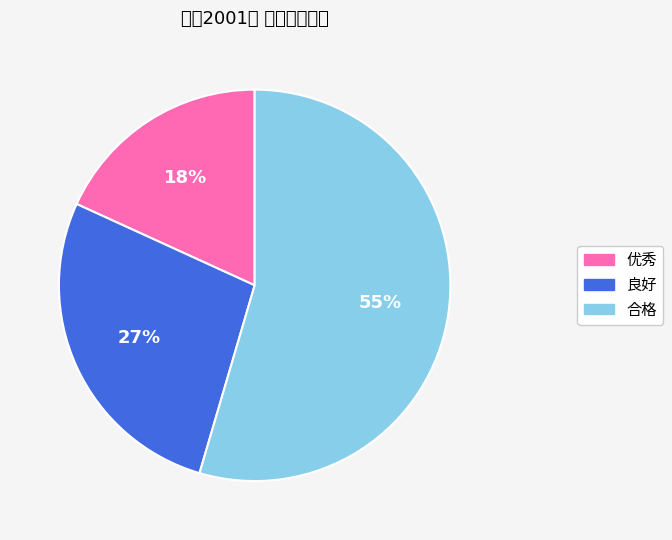

Do 合格 and 良好 together represent more than half of the pie?

Yes